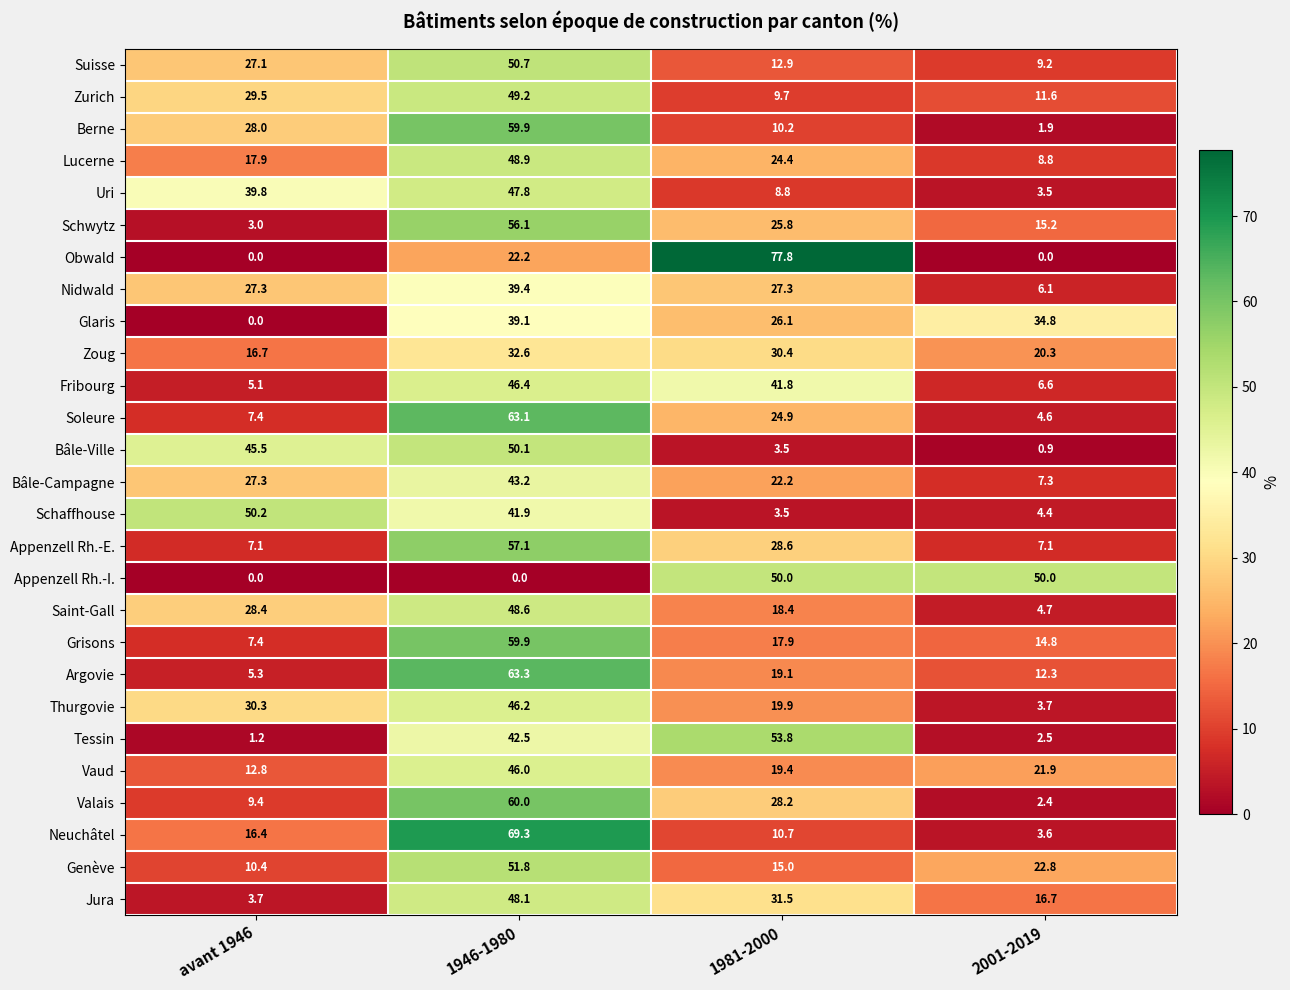

At how many categories does at least one series exceed 74?

1